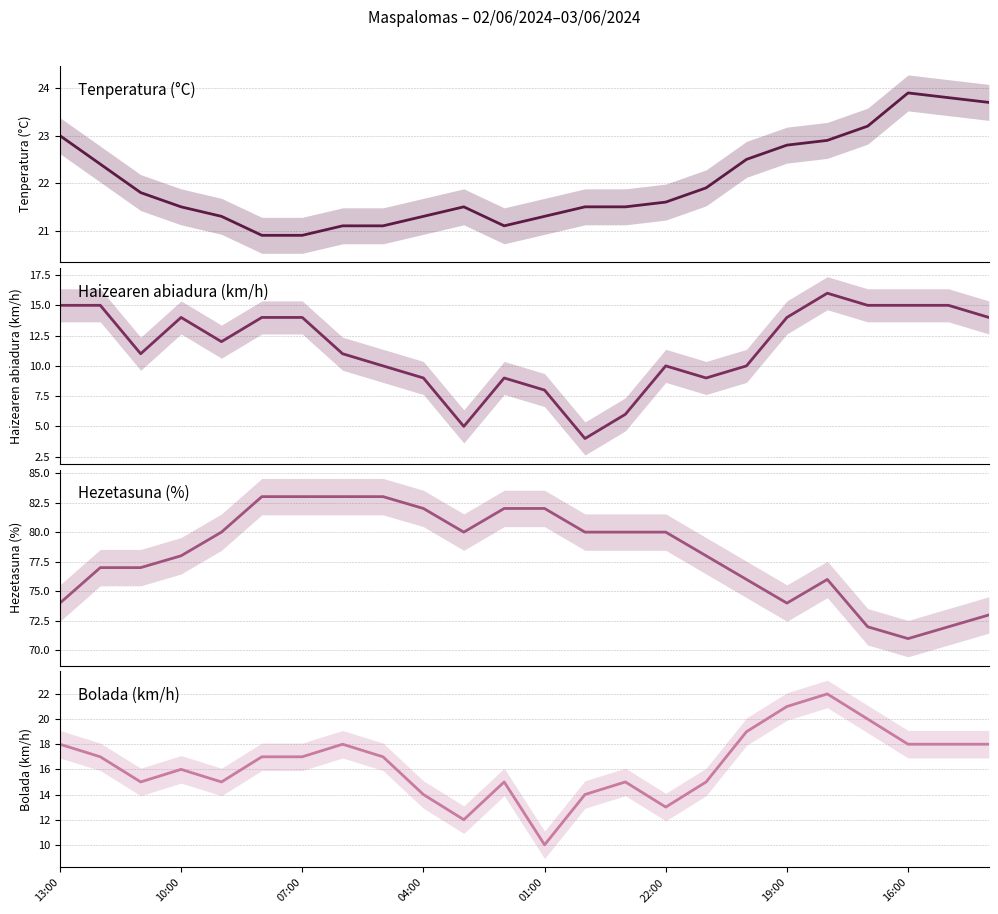

What is the total value across all series at 22:00?

124.6